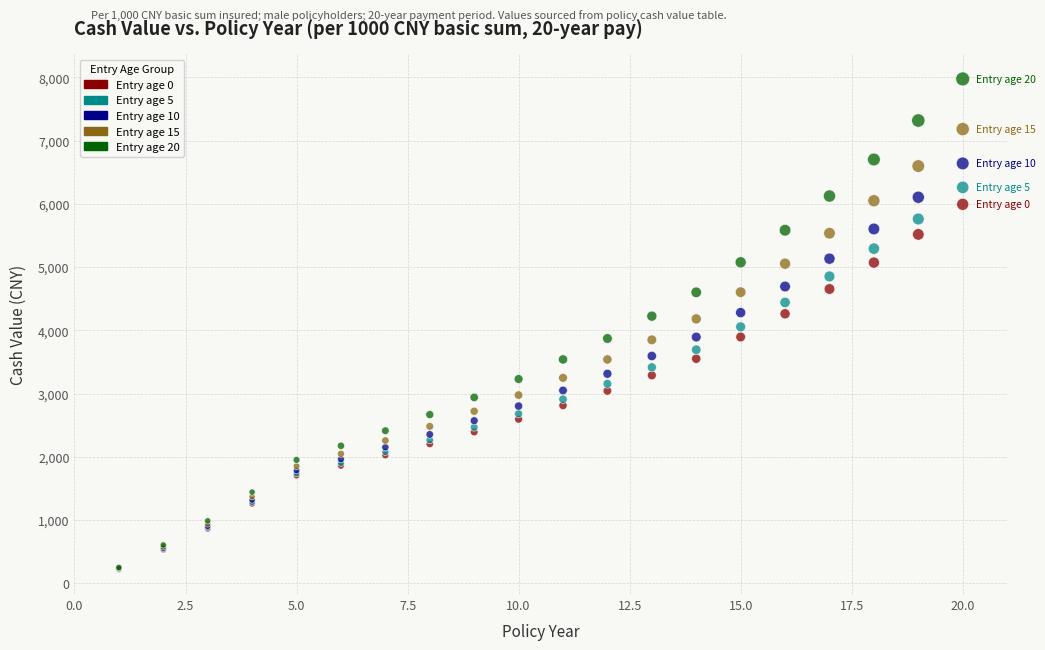

What are all the series names shown in the legend?

Entry age 0, Entry age 5, Entry age 10, Entry age 15, Entry age 20